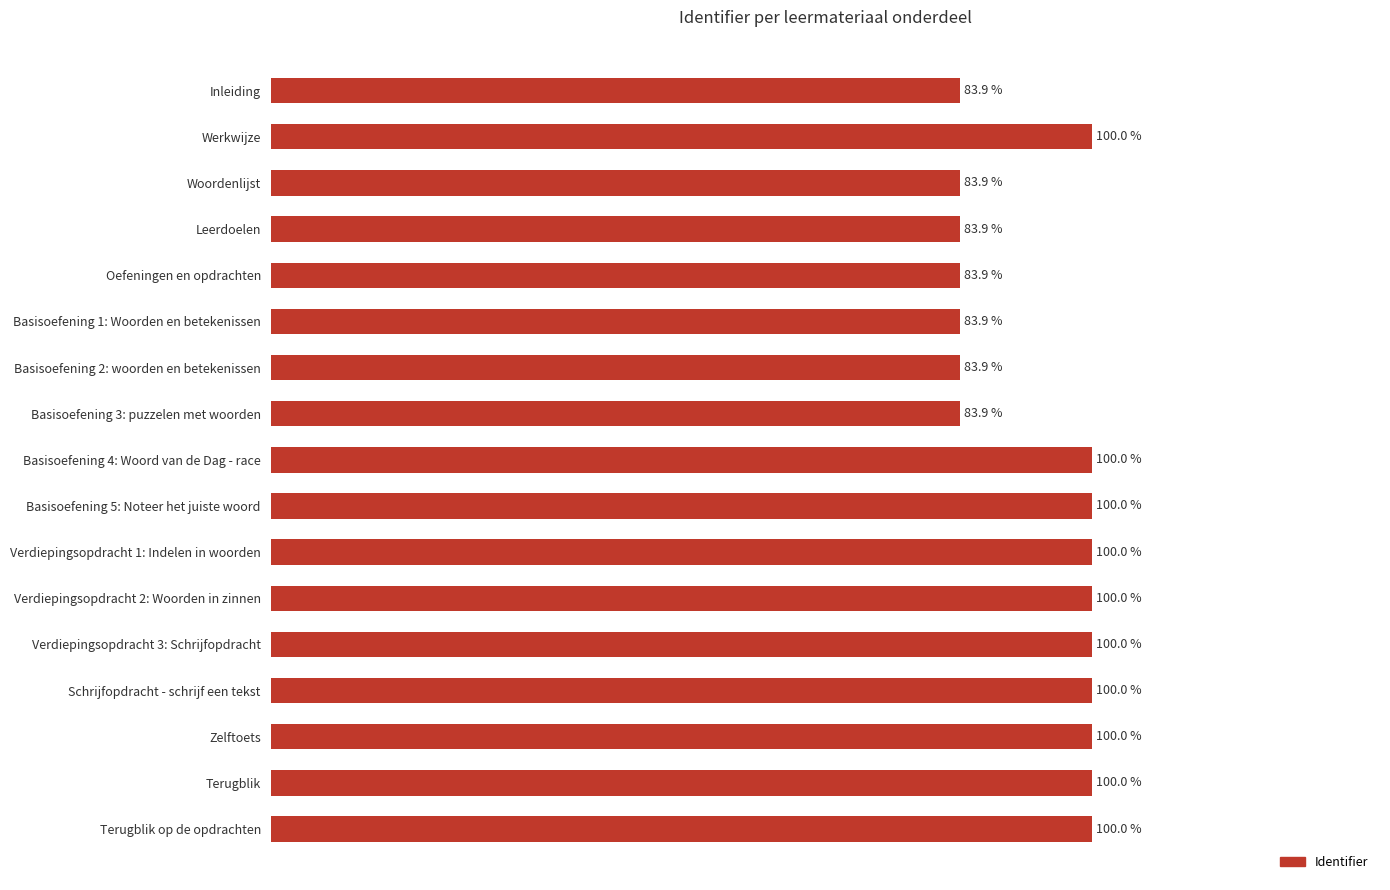

Between Verdiepingsopdracht 2: Woorden in zinnen and Basisoefening 1: Woorden en betekenissen, which is larger?

Verdiepingsopdracht 2: Woorden in zinnen